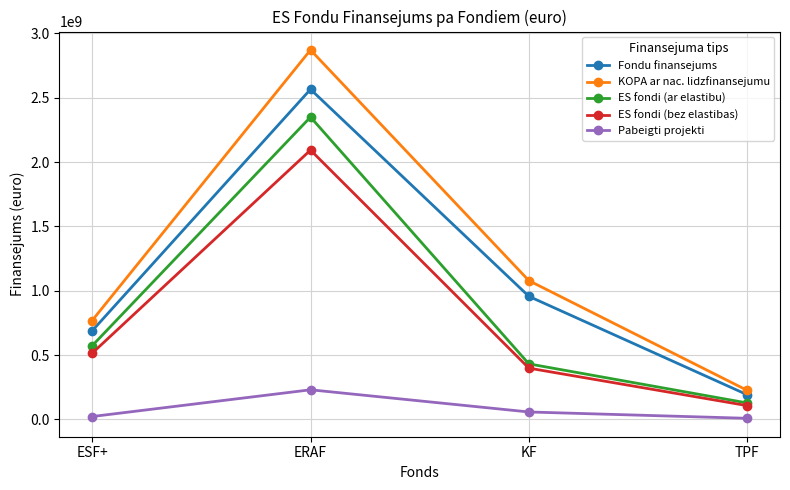

What is the label of the 1st point from the left?

ESF+